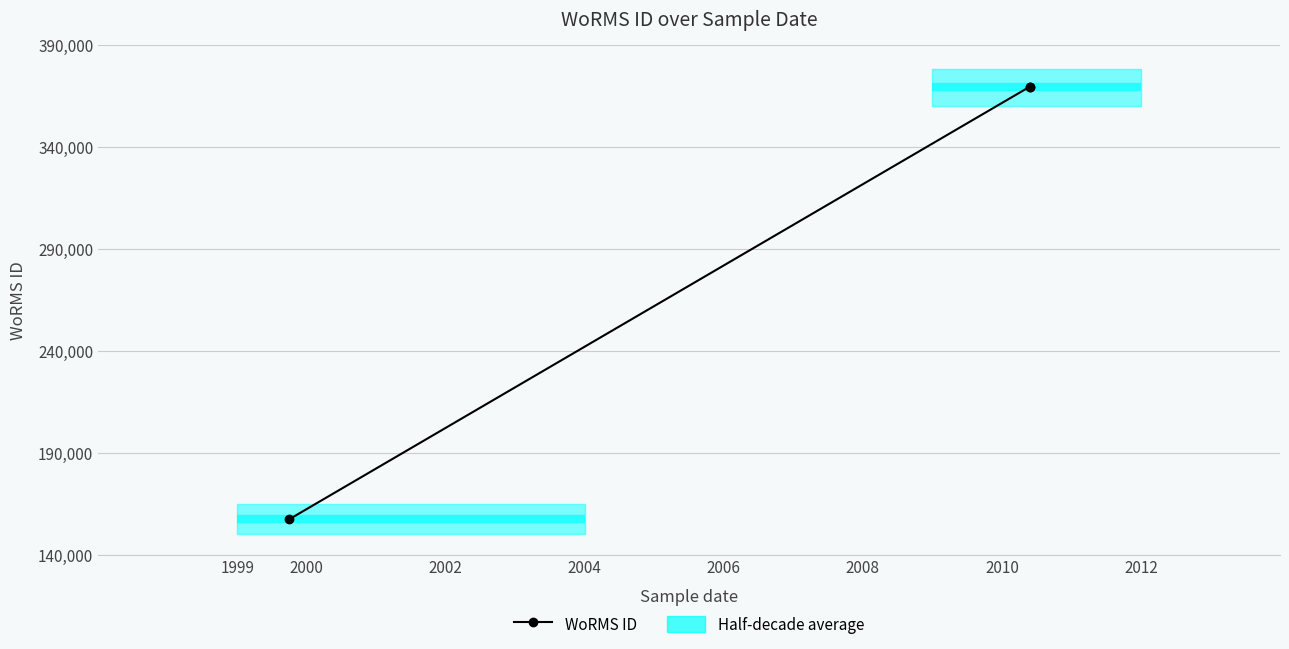

Is this an area chart (filled region under the line)?

No